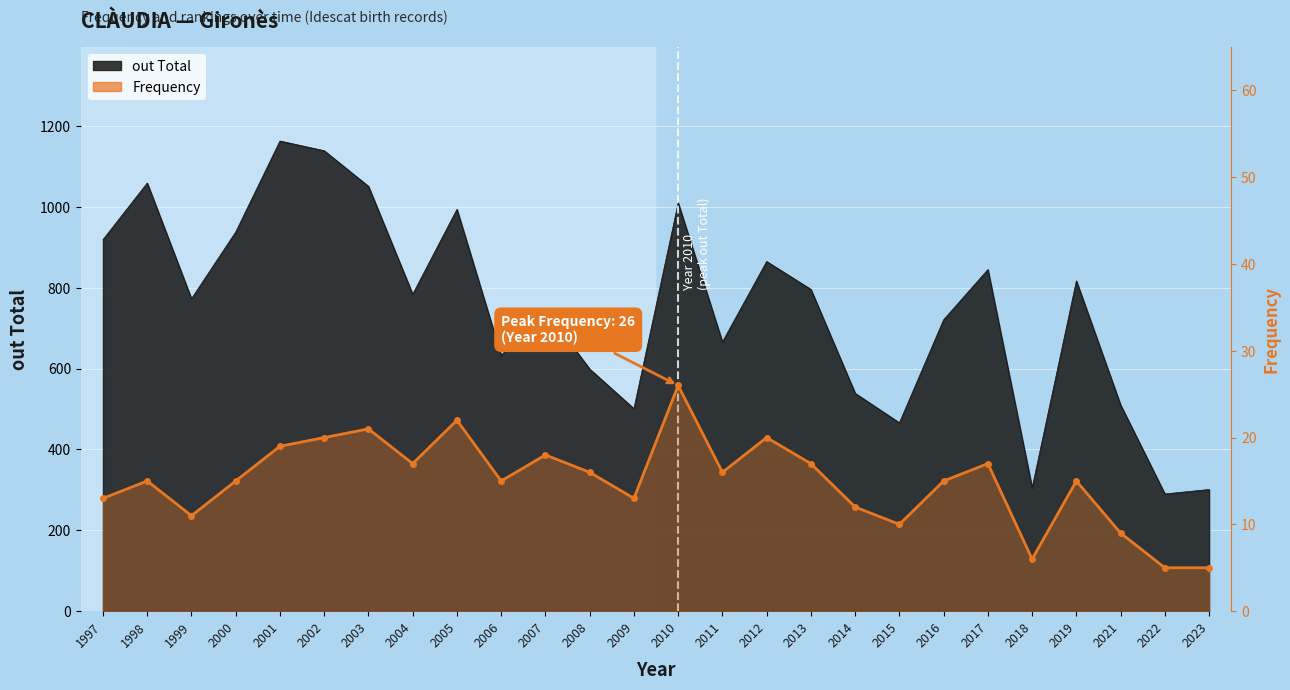

Where is the first local maximum?

1998